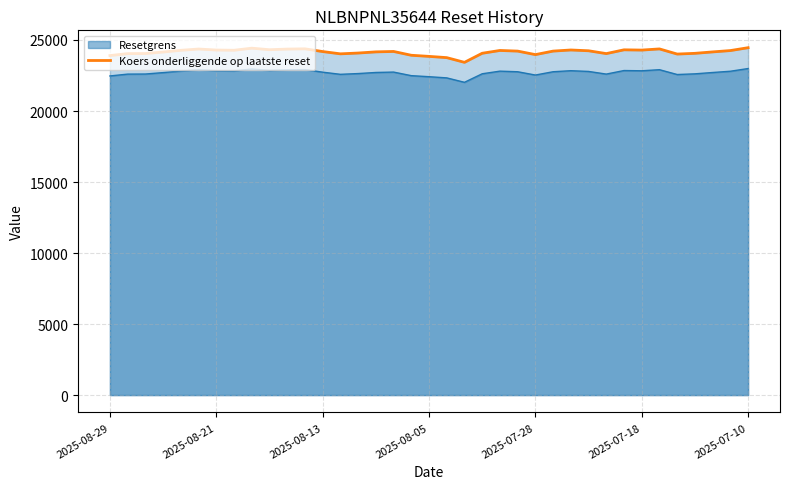

How many interior local valleys (lower than both neighbors) does the data have?

8